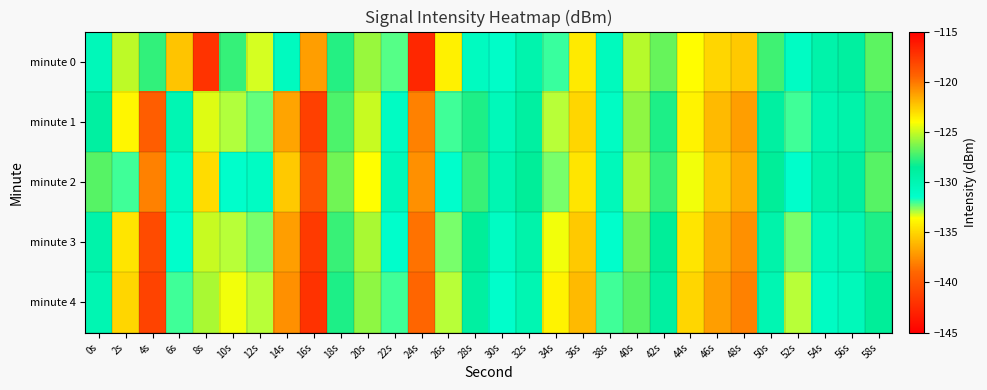

Which category has the lowest value across all series?

24s